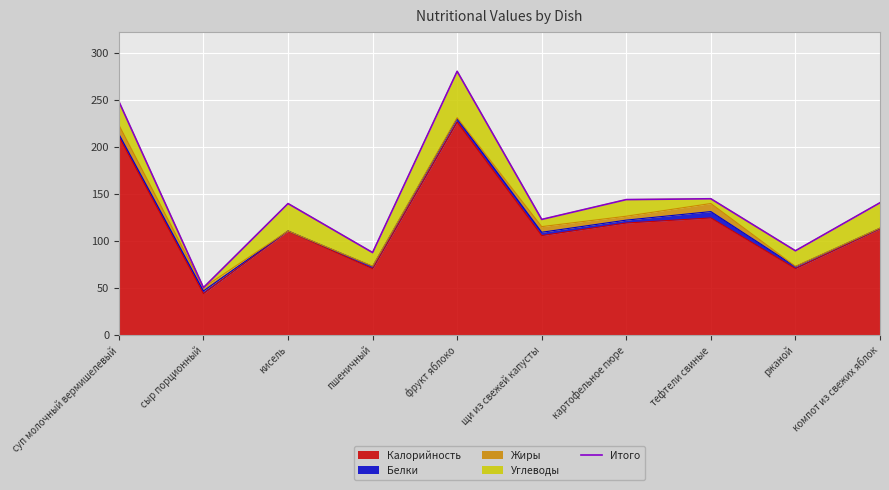

How many lines are shown in the chart?

1